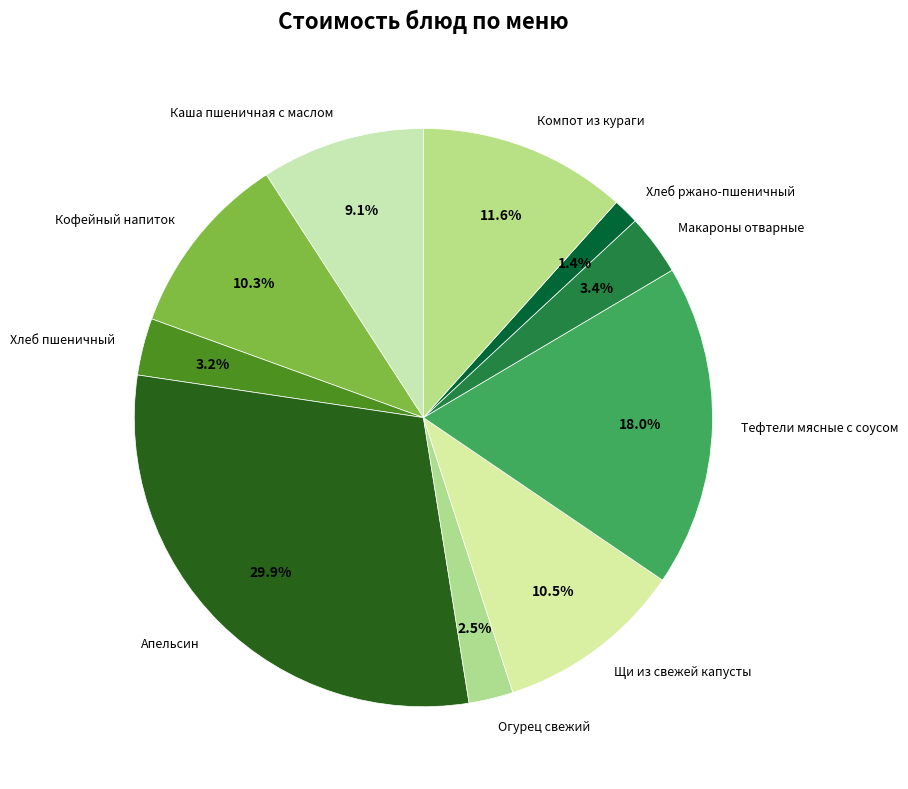

Count the number of slices in the pie.

10